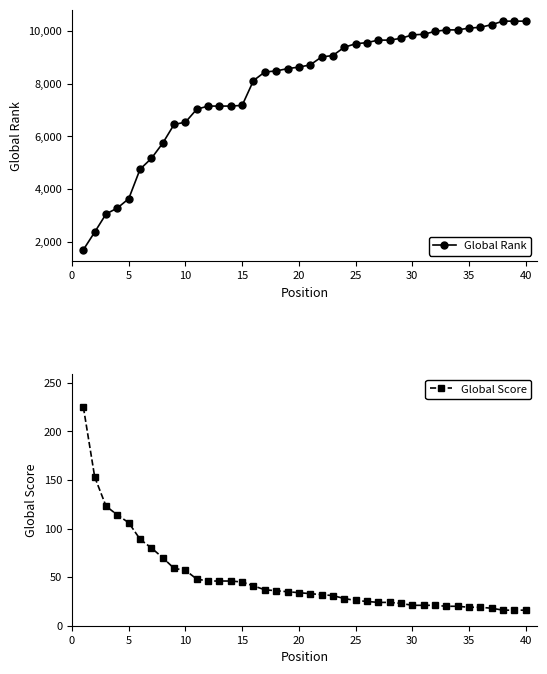

Which series has the largest total across all categories?

Global Rank